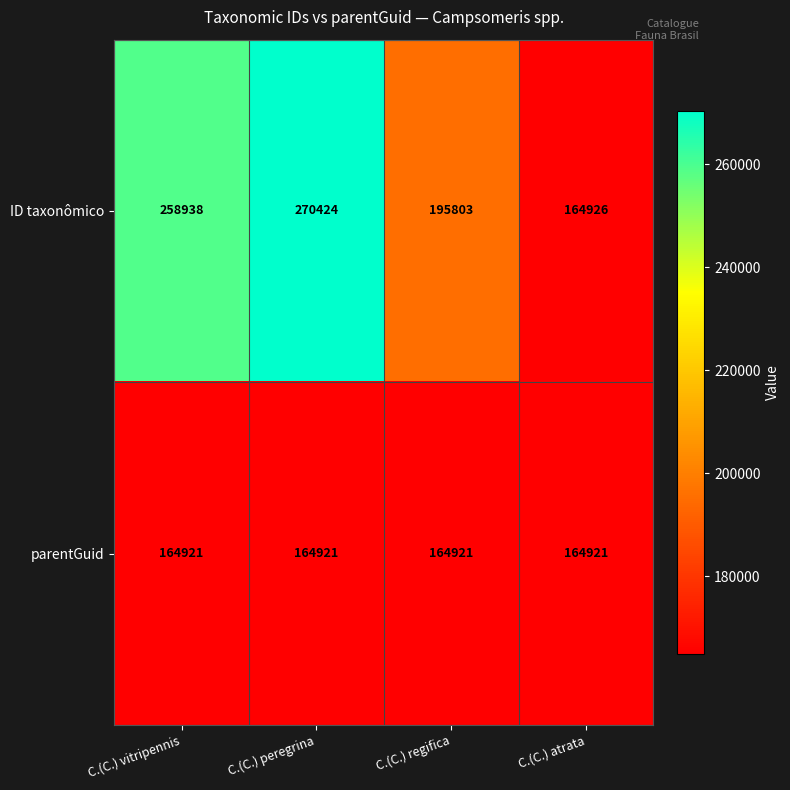

What is the total value across all series at C.(C.) vitripennis?

423859